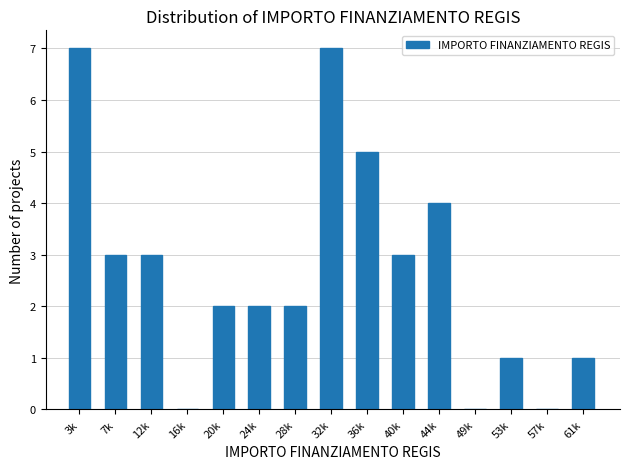

Reading left to right, what are all the values shown in this chart?

3k=7	7k=3	12k=3	16k=0	20k=2	24k=2	28k=2	32k=7	36k=5	40k=3	44k=4	49k=0	53k=1	57k=0	61k=1